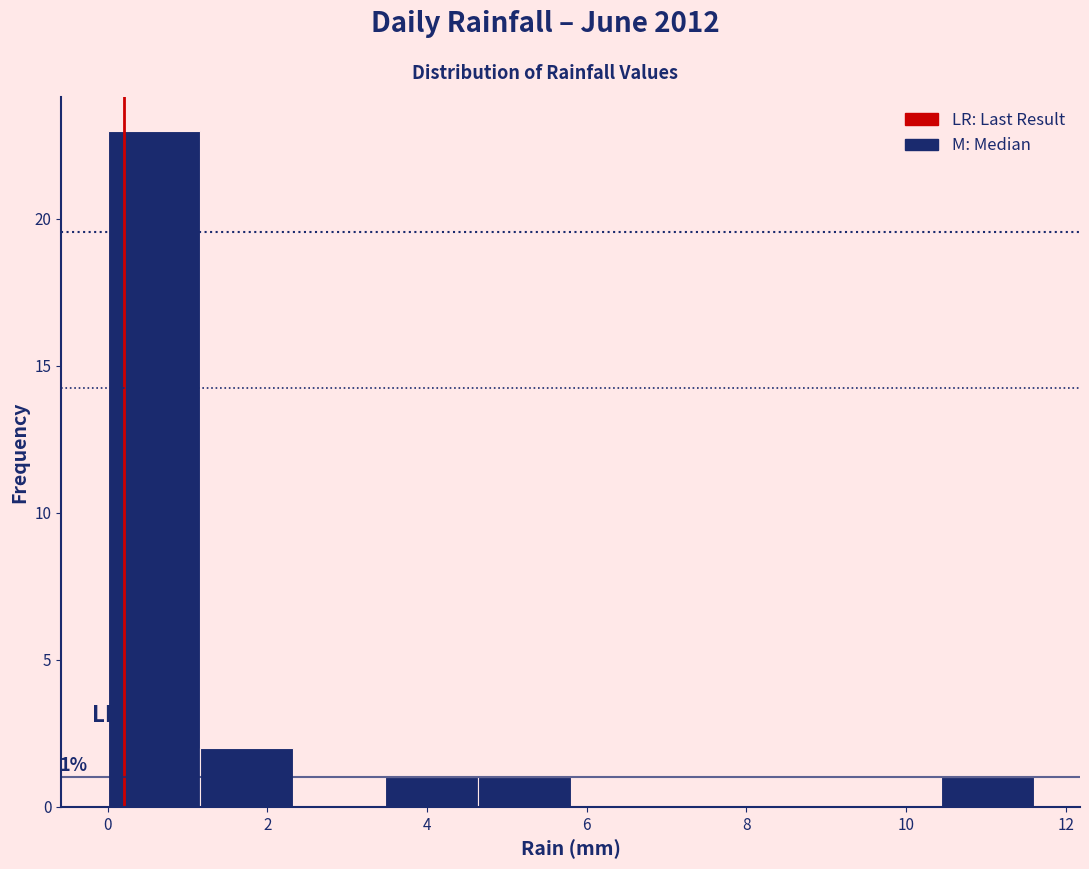

Over which range of the x-axis is the bar tallest?

0.00 to 1.16